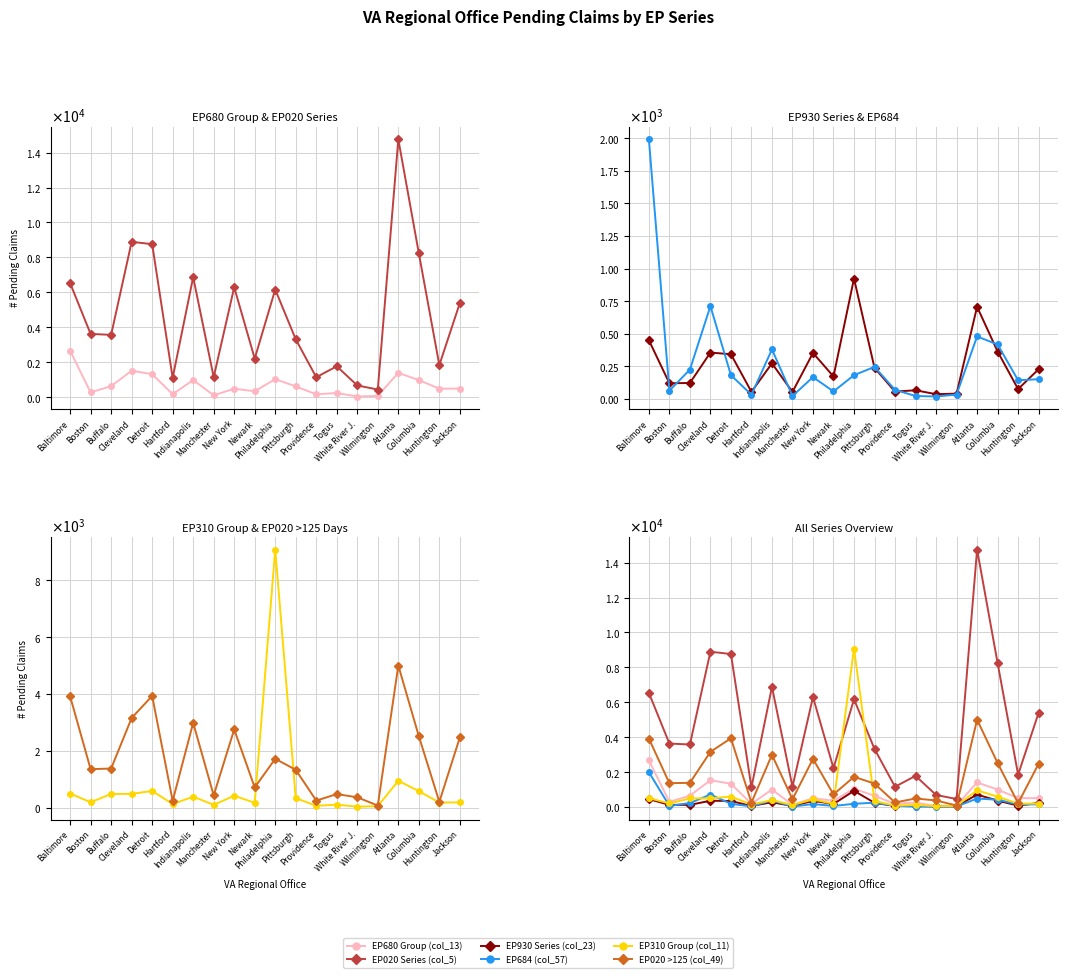

How many lines are shown in the chart?

6